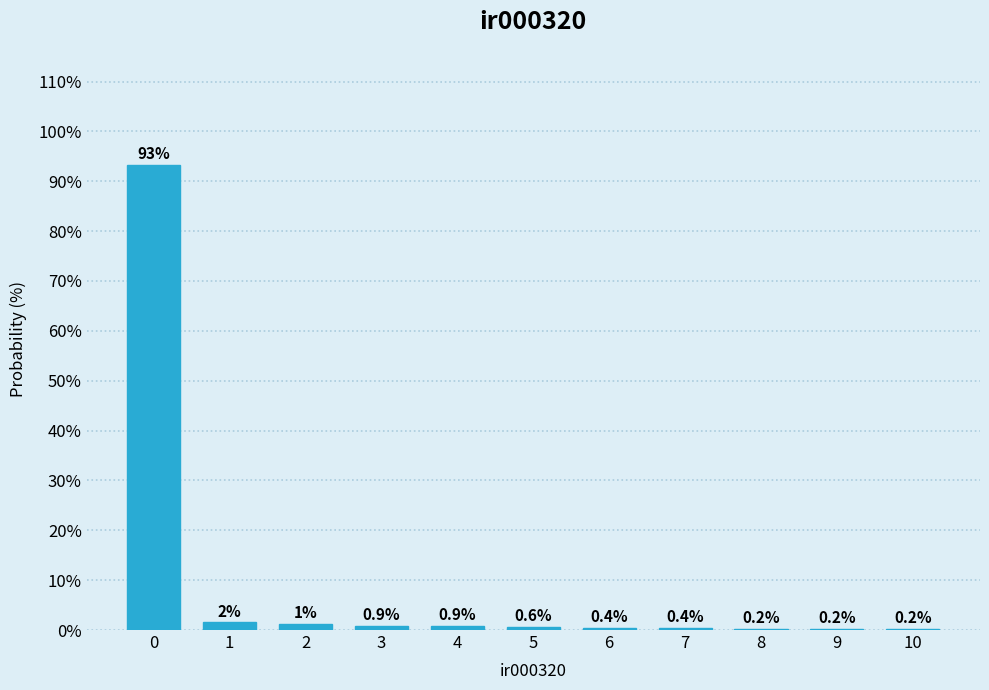

What is the greatest value displayed?

93.3